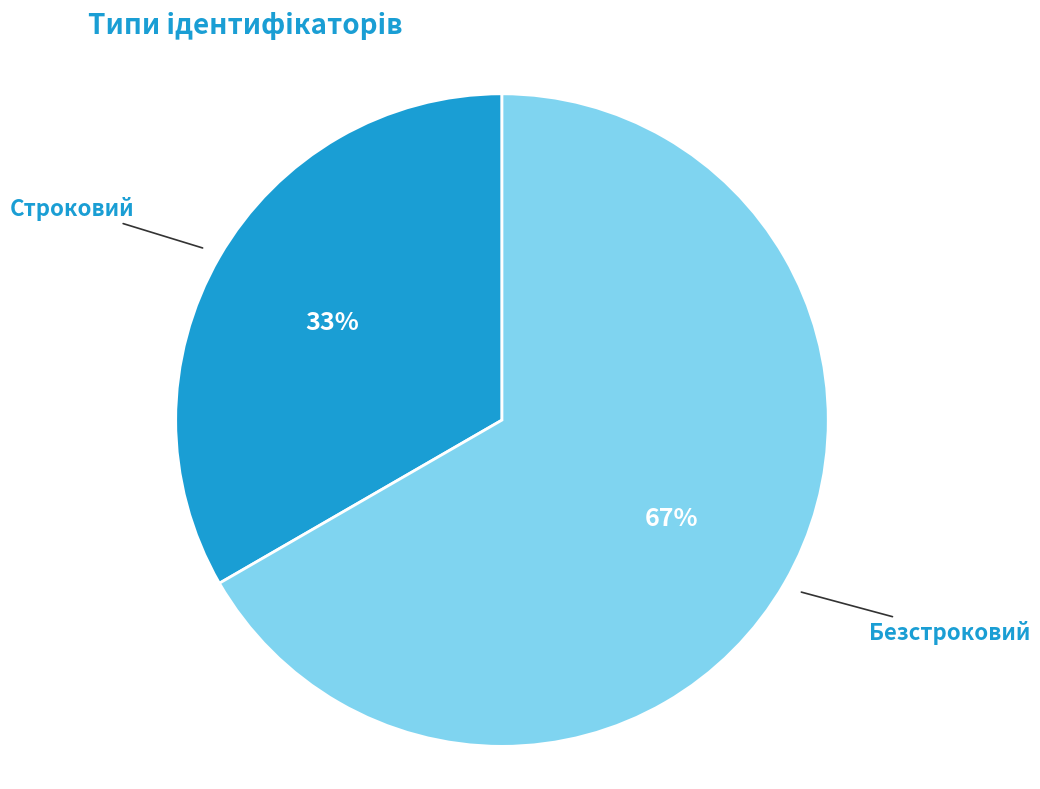

To the nearest percent, what is the combined percentage of Строковий and Безстроковий?

100%